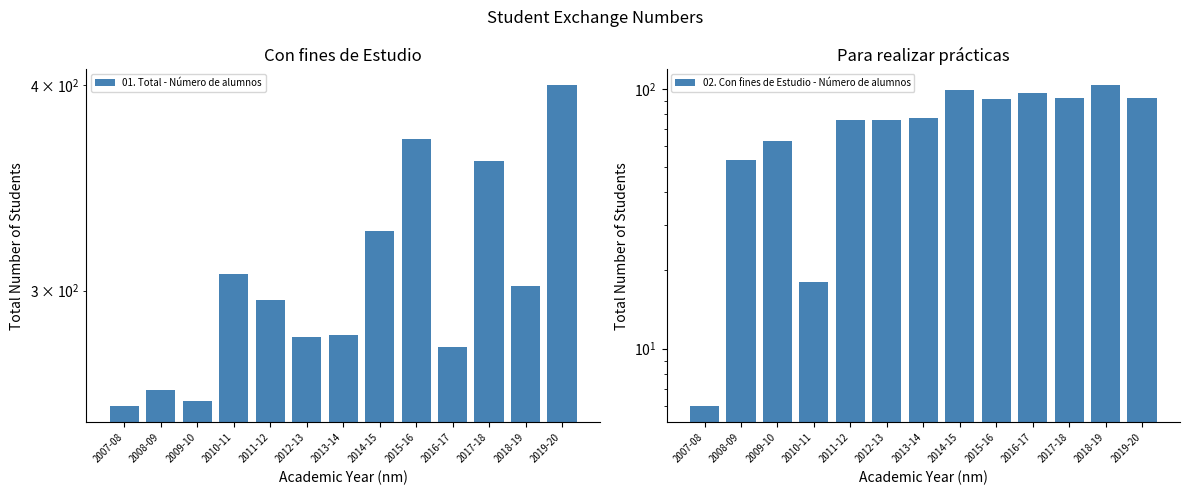

What is the approximate value of 02. Con fines de Estudio - Número de alumnos at 2017-18, to the nearest 5?

90